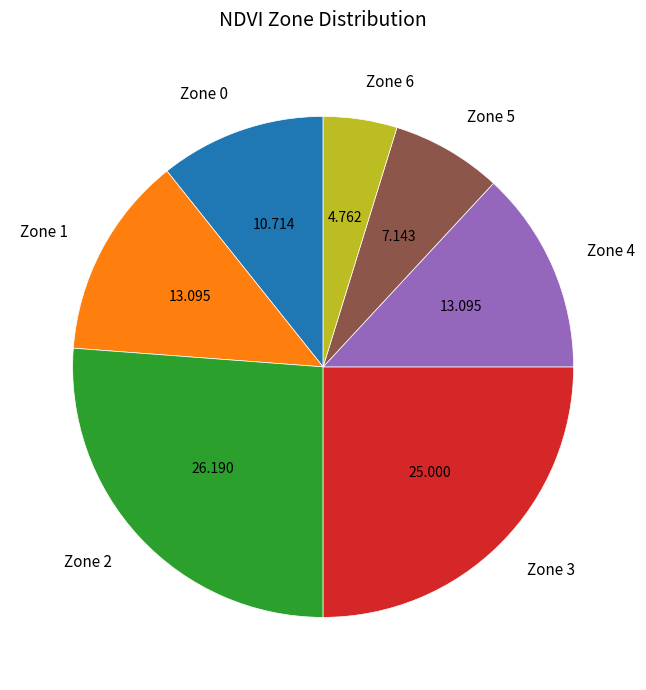

Is the sum of Zone 1 and Zone 4 greater than half?

No